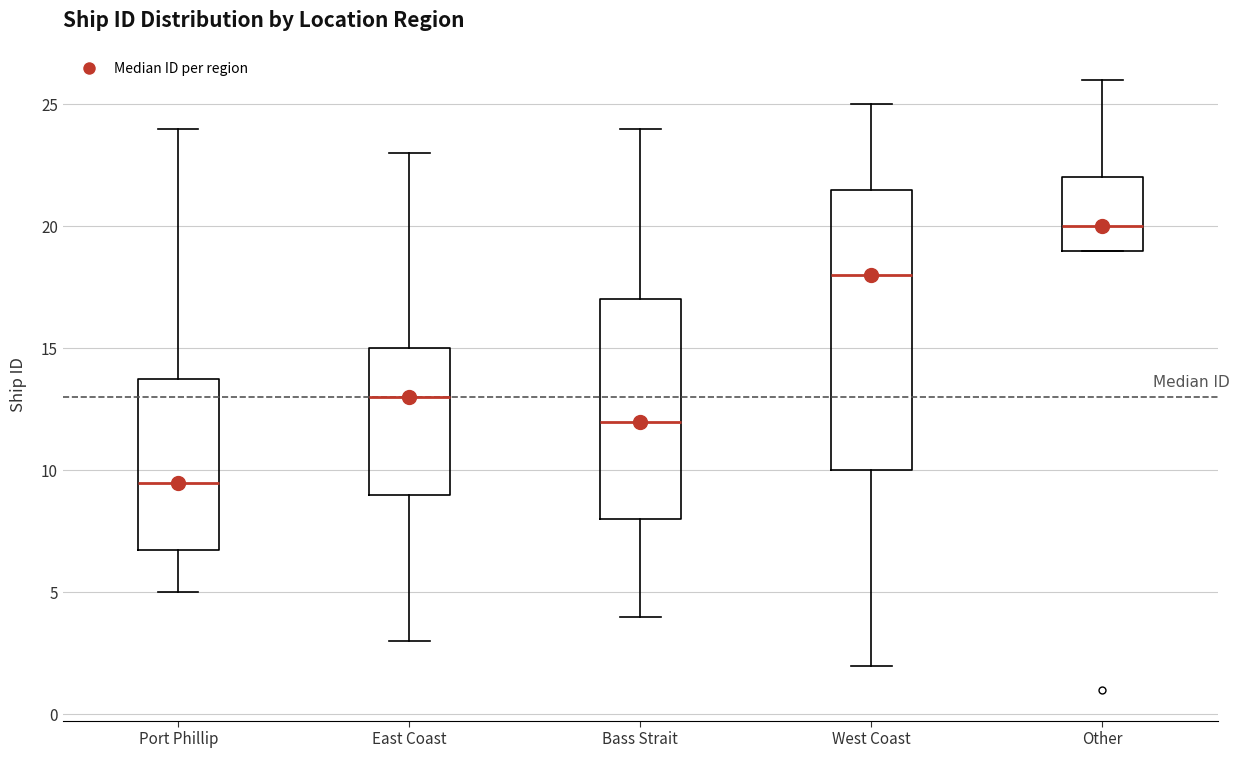

Comparing the boxes themselves (not the whiskers), which one is the tallest?

West Coast